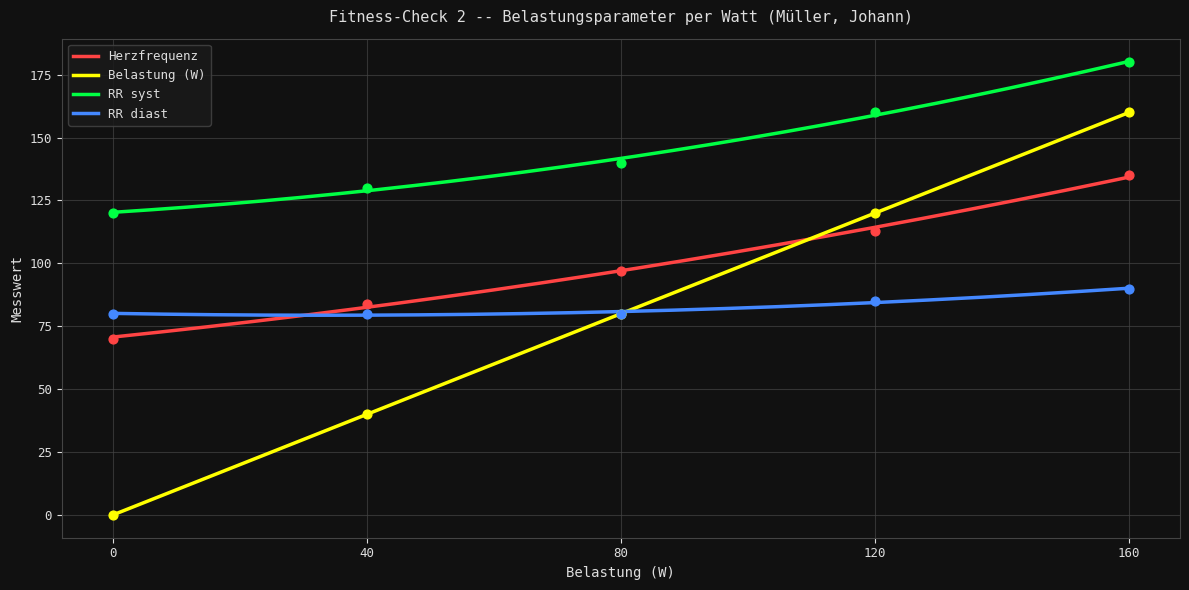

Which series contains the lowest Y value?

Belastung (W)